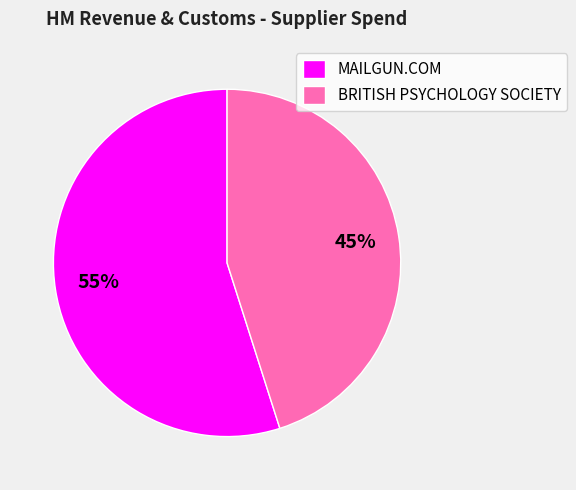

True or false: MAILGUN.COM accounts for 47% of the total.

False